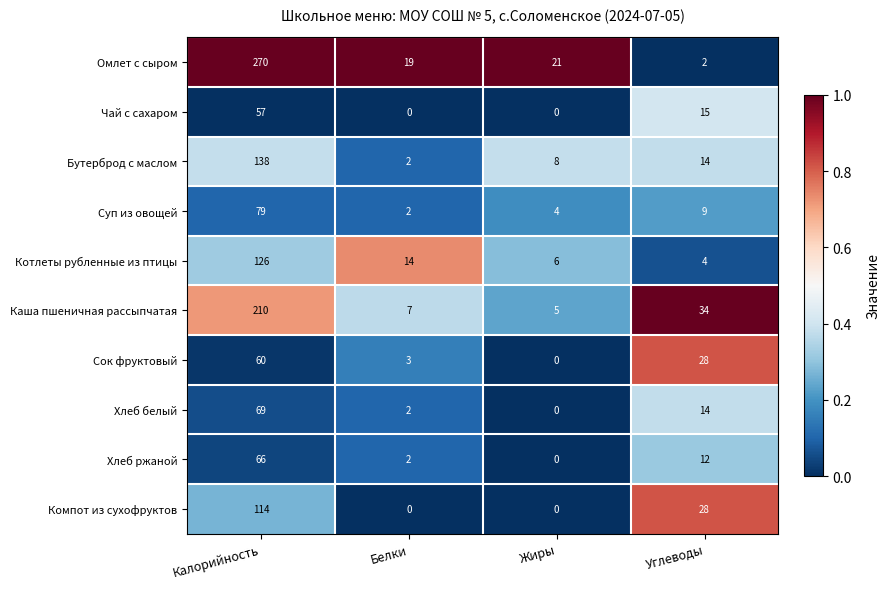

What is the difference between the maximum and minimum values in the Хлеб ржаной series?

66